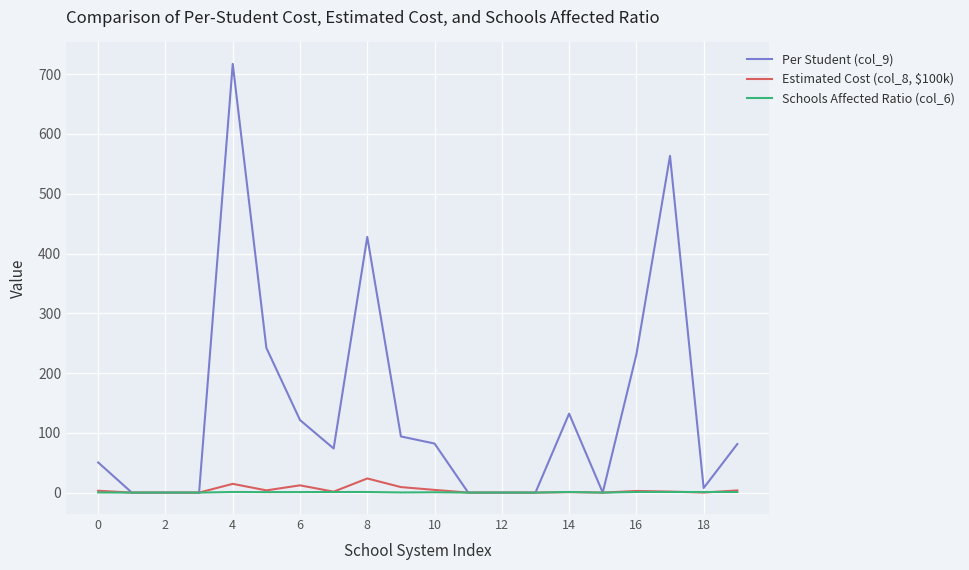

Which series has the widest spread of values?

Per Student (col_9)